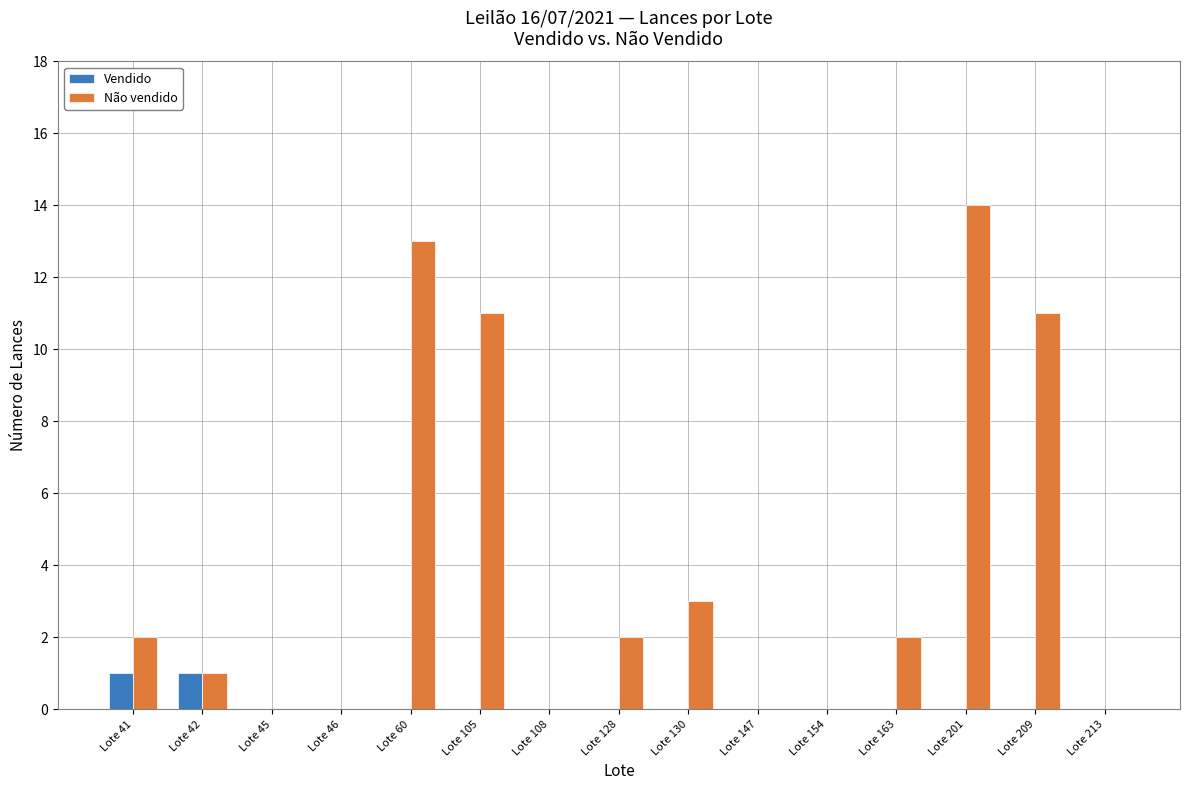

What is the approximate value of Não vendido at Lote 60?

13